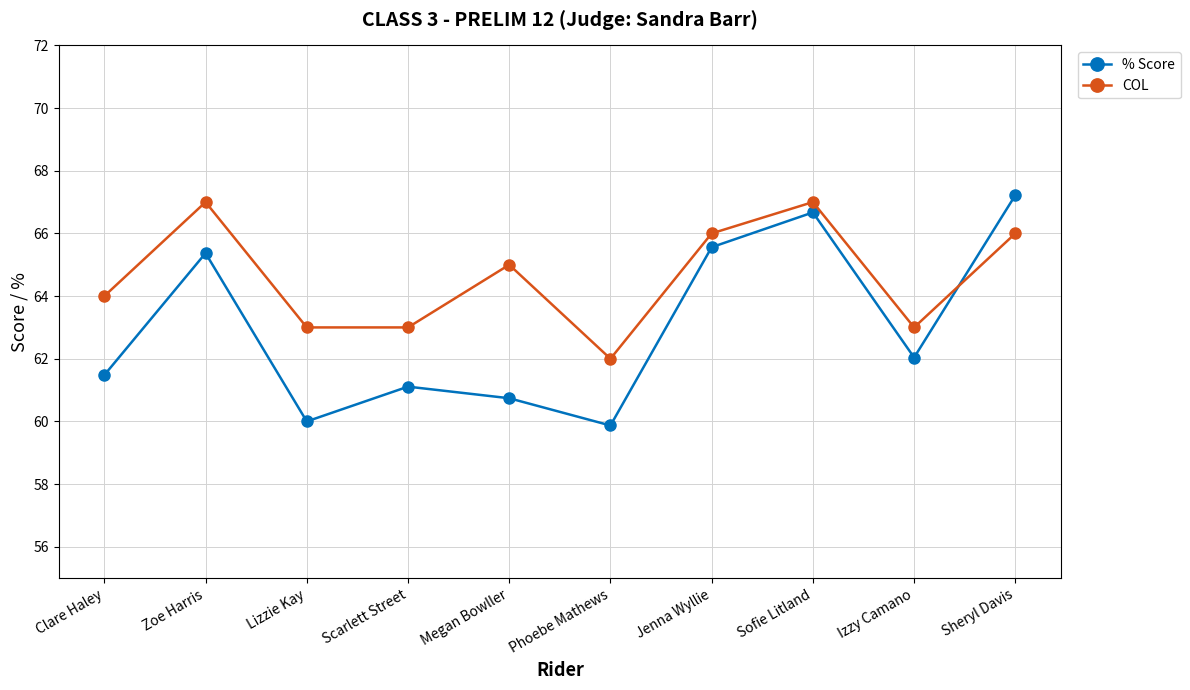

How many distinct data groups are displayed?

2